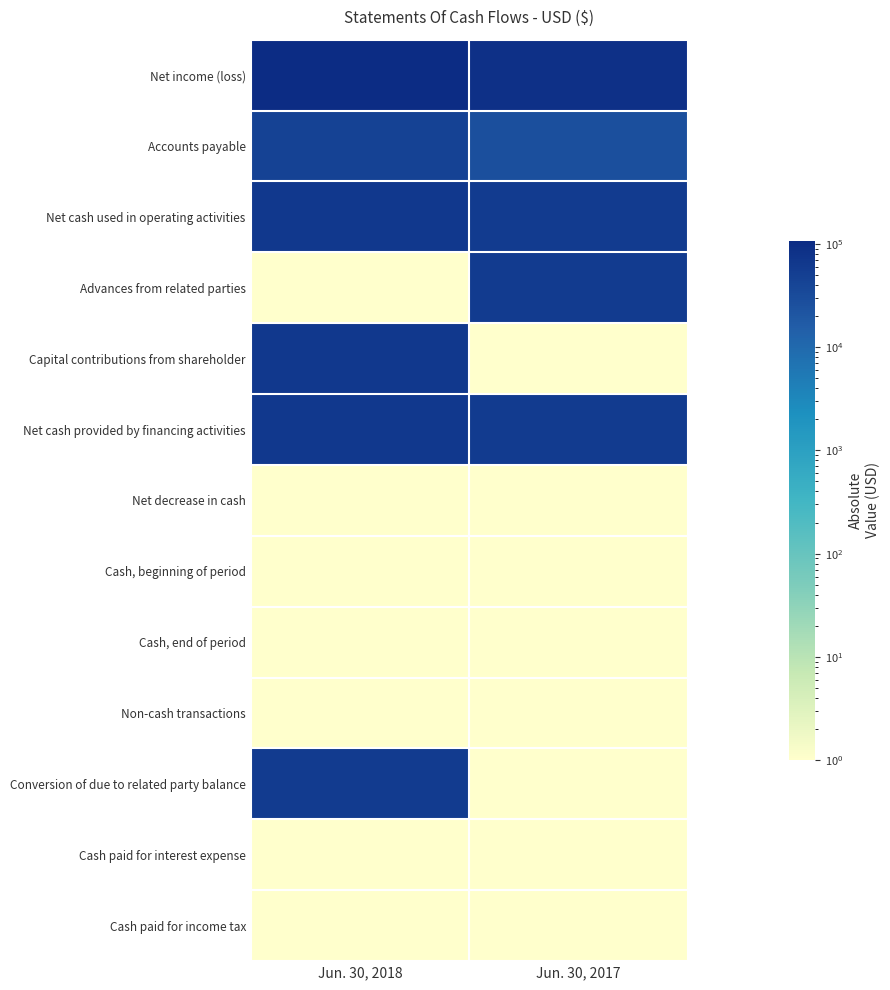

What is the greatest value displayed?

107528.0